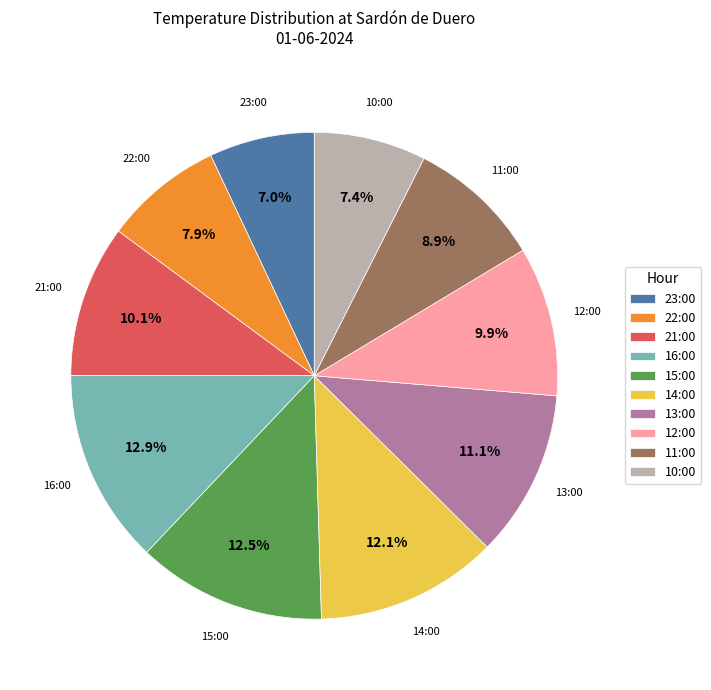

Which has a higher value, 12:00 or 15:00?

15:00